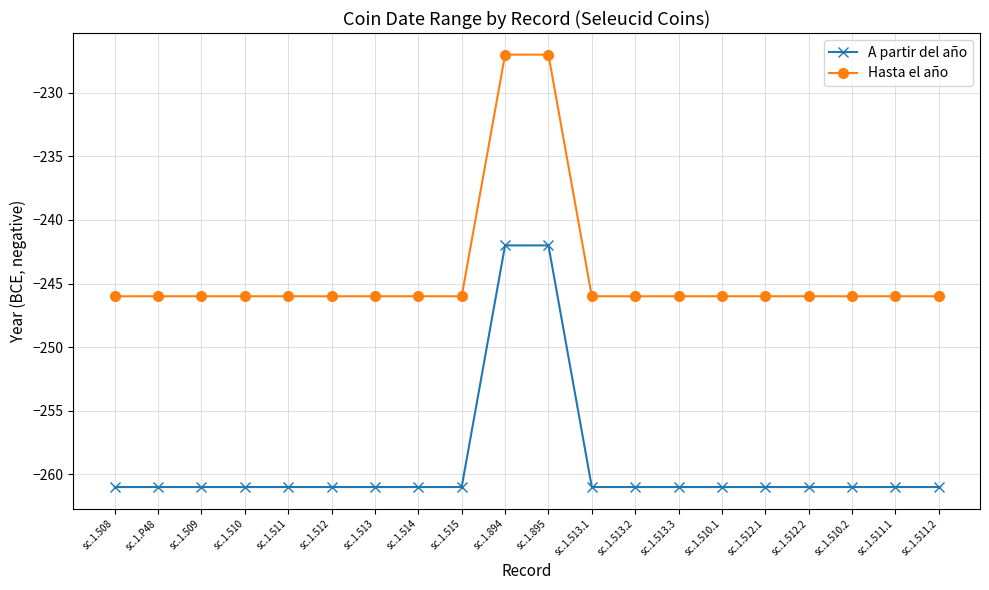

Reading left to right, extract all data points from this chart.

A partir del año: -261	-261	-261	-261	-261	-261	-261	-261	-261	-242	-242	-261	-261	-261	-261	-261	-261	-261	-261	-261
Hasta el año: -246	-246	-246	-246	-246	-246	-246	-246	-246	-227	-227	-246	-246	-246	-246	-246	-246	-246	-246	-246